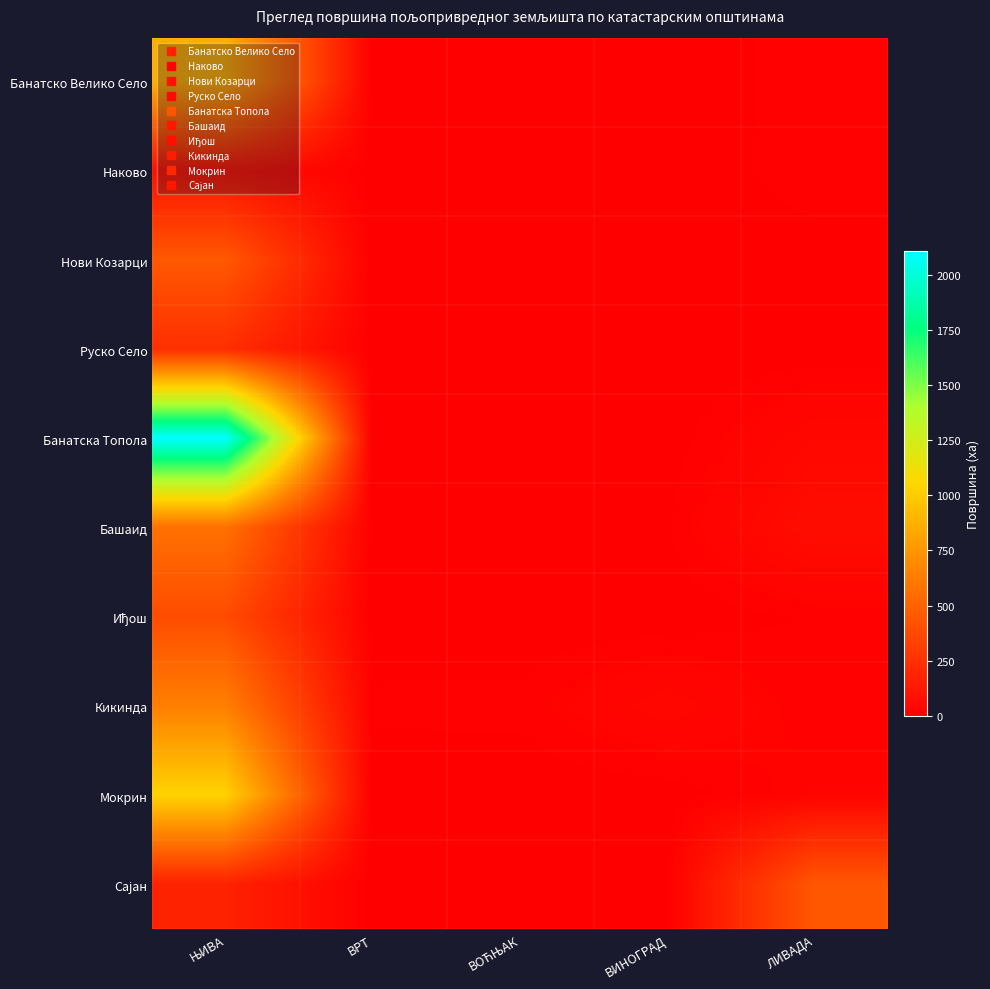

What is the difference between the highest and lowest values at ВОЋЊАК?

11.6